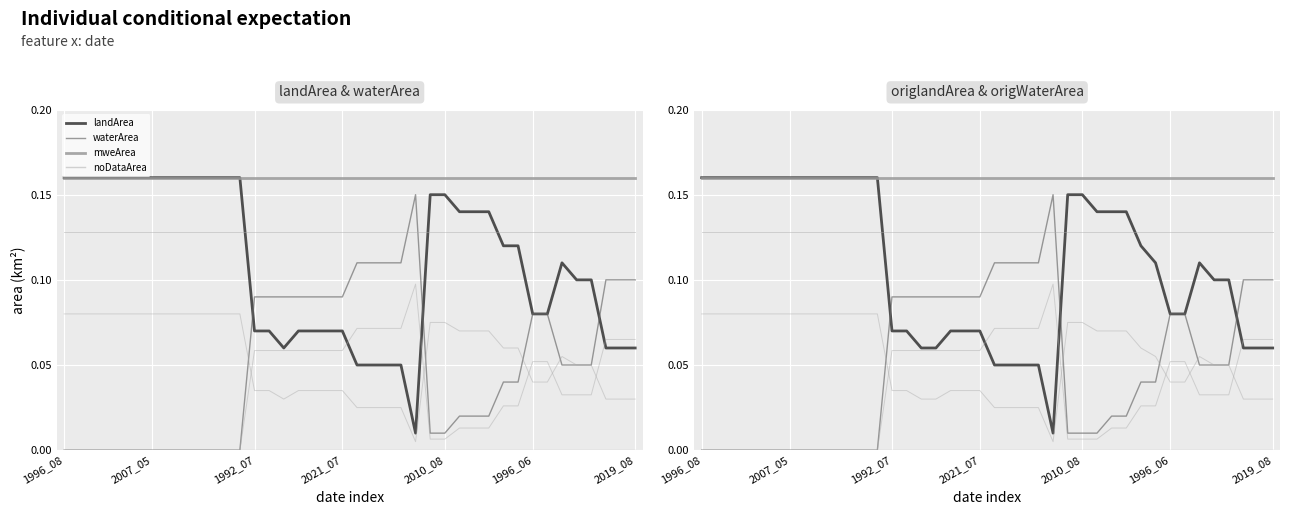

Reading right to left, list all the values displayed in this chart.

landArea: 0.1	0.1	0.1	0.1	0.1	0.1	0.1	0.1	0.1	0.1	0.1	0.1	0.1	0.1	0.1	0.0	0.1	0.1	0.1	0.1	0.1	0.1	0.1	0.1	0.1	0.1	0.1	0.2	0.2	0.2	0.2	0.2	0.2	0.2	0.2	0.2	0.2	0.2	0.2	0.2
waterArea: 0.1	0.1	0.1	0.1	0.1	0.1	0.1	0.1	0.0	0.0	0.0	0.0	0.0	0.0	0.0	0.1	0.1	0.1	0.1	0.1	0.1	0.1	0.1	0.1	0.1	0.1	0.1	0.0	0.0	0.0	0.0	0.0	0.0	0.0	0.0	0.0	0.0	0.0	0.0	0.0
mweArea: 0.2	0.2	0.2	0.2	0.2	0.2	0.2	0.2	0.2	0.2	0.2	0.2	0.2	0.2	0.2	0.2	0.2	0.2	0.2	0.2	0.2	0.2	0.2	0.2	0.2	0.2	0.2	0.2	0.2	0.2	0.2	0.2	0.2	0.2	0.2	0.2	0.2	0.2	0.2	0.2
noDataArea: 0.0	0.0	0.0	0.0	0.0	0.0	0.0	0.0	0.0	0.0	0.0	0.0	0.0	0.0	0.0	0.0	0.0	0.0	0.0	0.0	0.0	0.0	0.0	0.0	0.0	0.0	0.0	0.0	0.0	0.0	0.0	0.0	0.0	0.0	0.0	0.0	0.0	0.0	0.0	0.0
origlandArea: 0.1	0.1	0.1	0.1	0.1	0.1	0.1	0.1	0.1	0.1	0.1	0.1	0.1	0.1	0.1	0.0	0.1	0.1	0.1	0.1	0.1	0.1	0.1	0.1	0.1	0.1	0.1	0.2	0.2	0.2	0.2	0.2	0.2	0.2	0.2	0.2	0.2	0.2	0.2	0.2
origWaterArea: 0.1	0.1	0.1	0.1	0.1	0.1	0.1	0.1	0.0	0.0	0.0	0.0	0.0	0.0	0.0	0.1	0.1	0.1	0.1	0.1	0.1	0.1	0.1	0.1	0.1	0.1	0.1	0.0	0.0	0.0	0.0	0.0	0.0	0.0	0.0	0.0	0.0	0.0	0.0	0.0